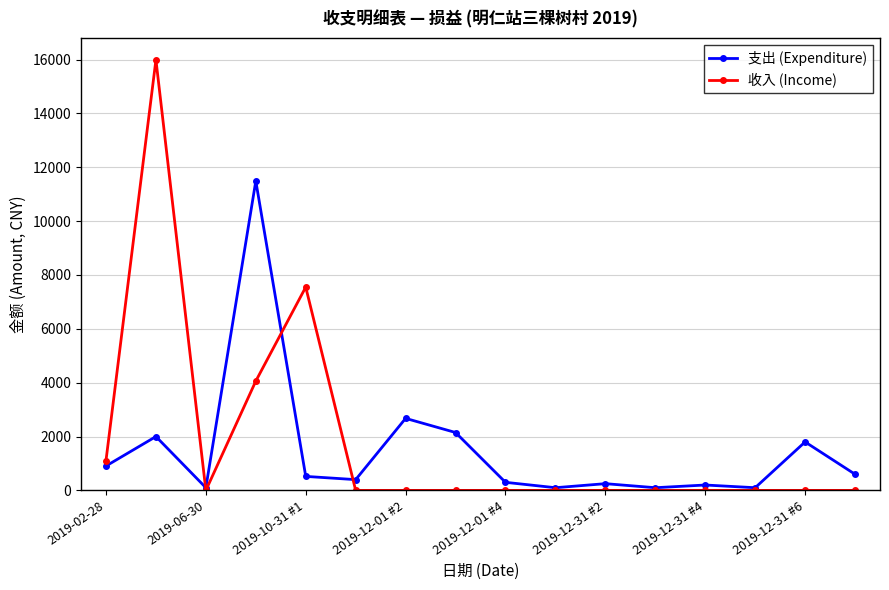

Which series has the largest range (max minus min)?

收入 (Income)